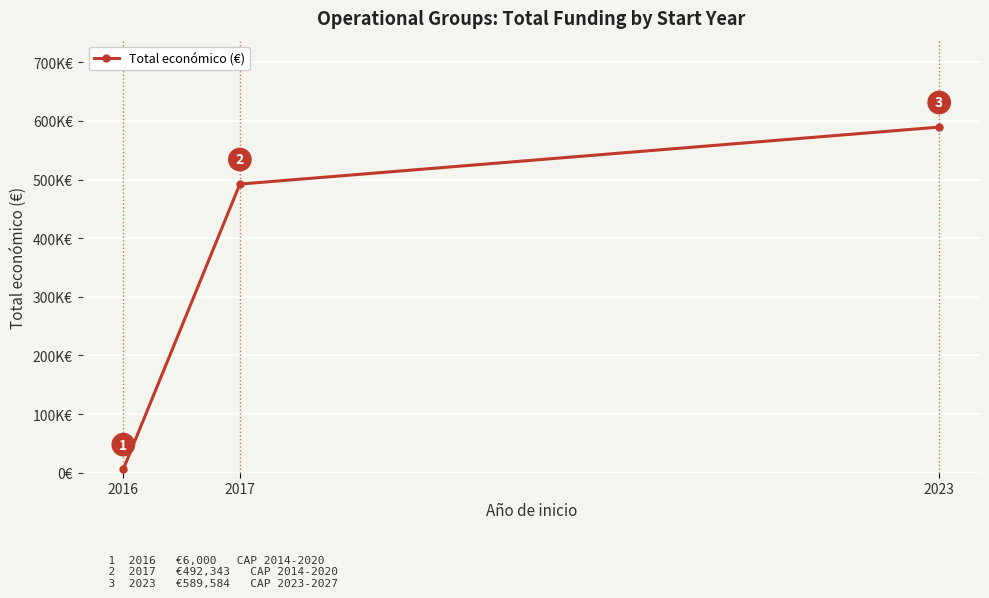

Does the chart have visible grid lines?

Yes